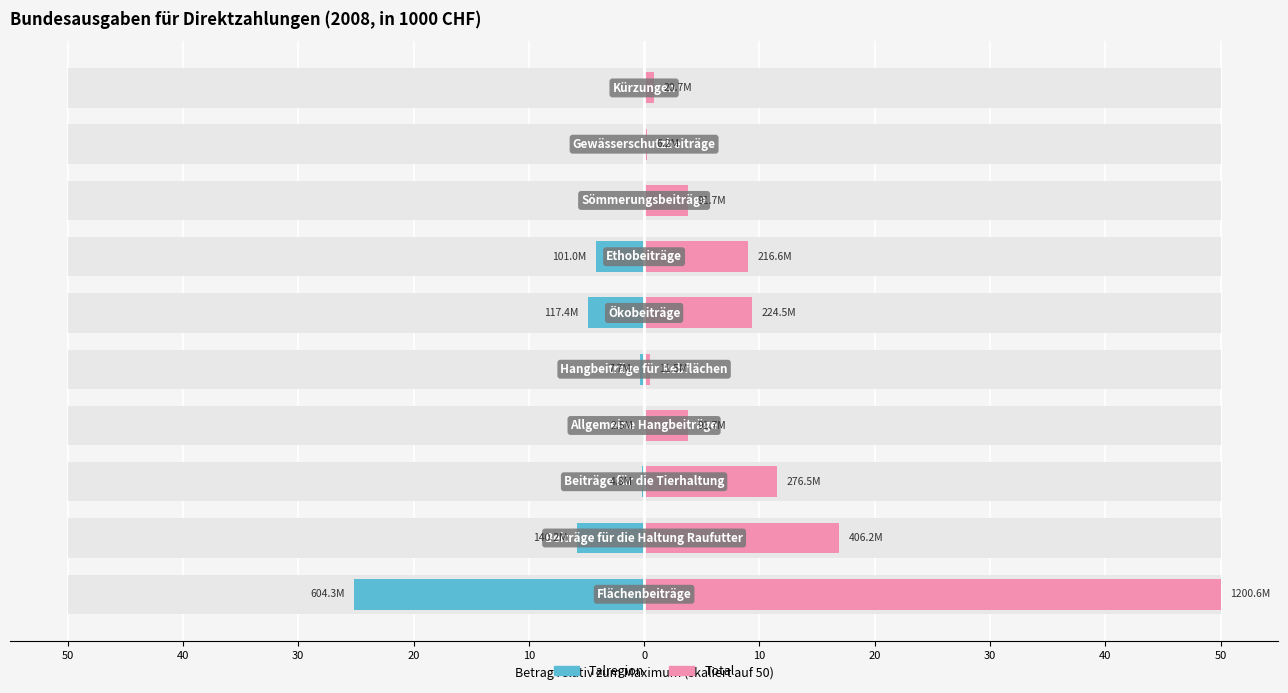

The Talregion series shows -25.2 at 50. True or false?

True